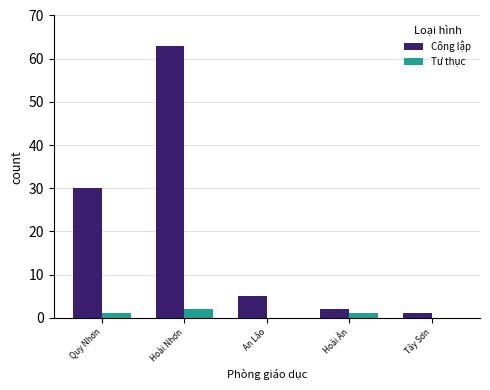

Between Hoài Nhơn and Hoài Ân, which series saw the biggest shift?

Công lập